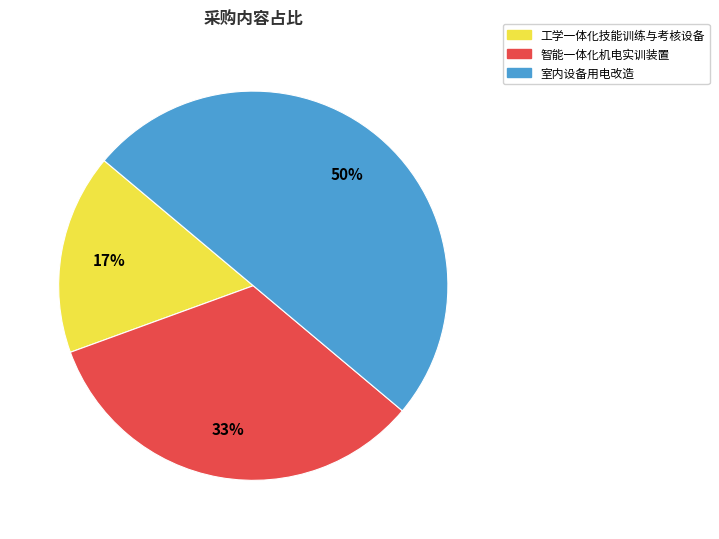

Which category has the biggest portion of the pie?

室内设备用电改造